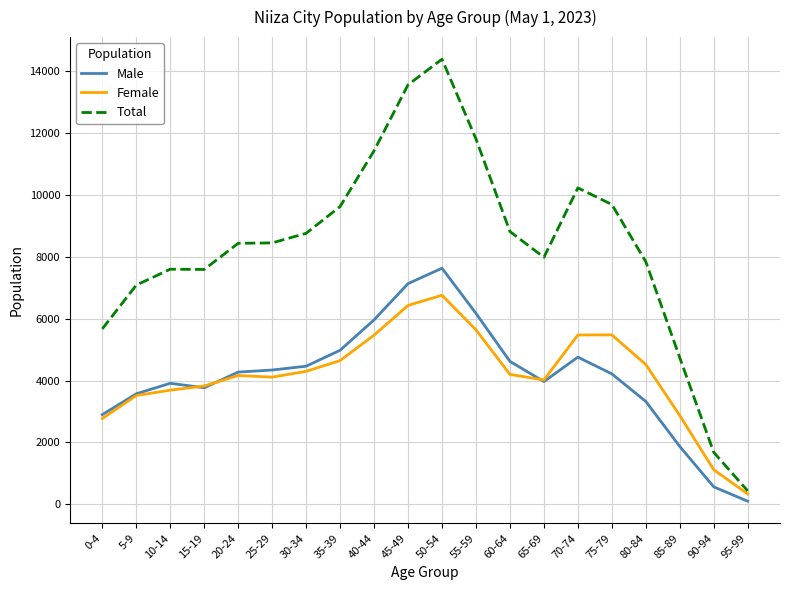

List the series in order of their peak value, highest first.

Total, Male, Female